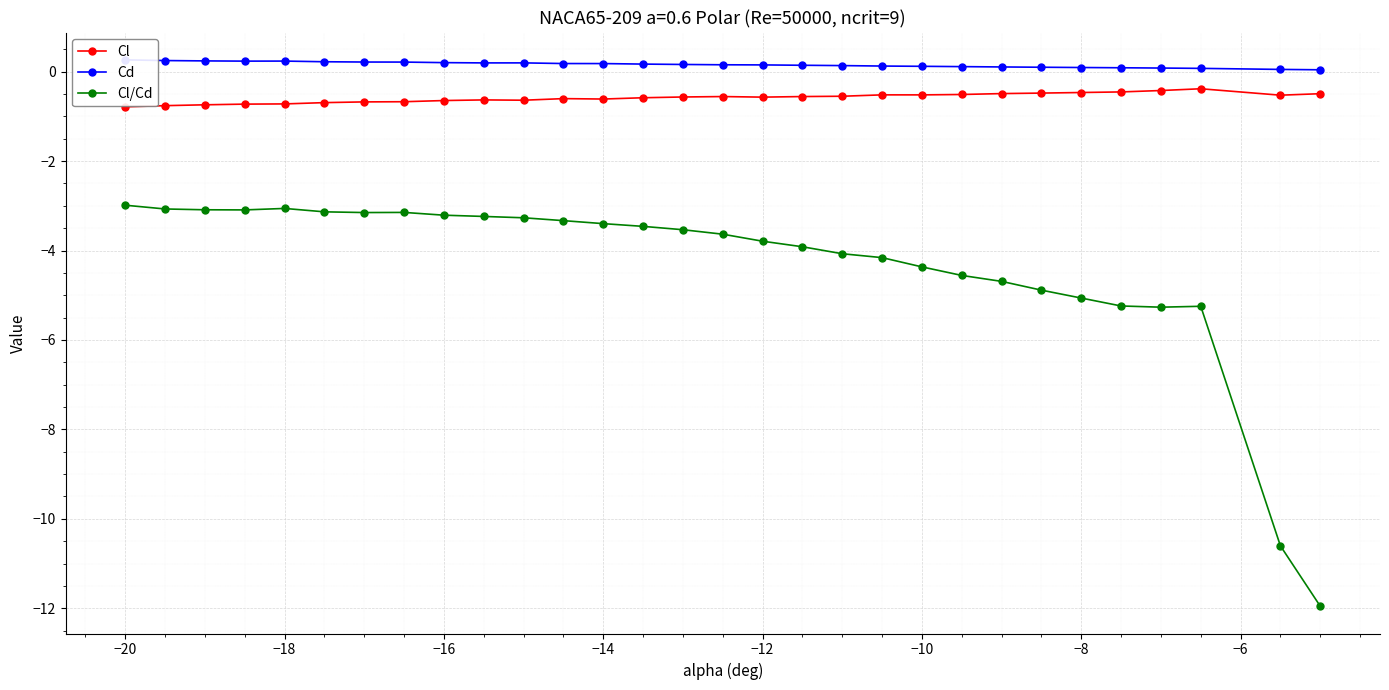

What is the minimum value for Cl?

-0.8